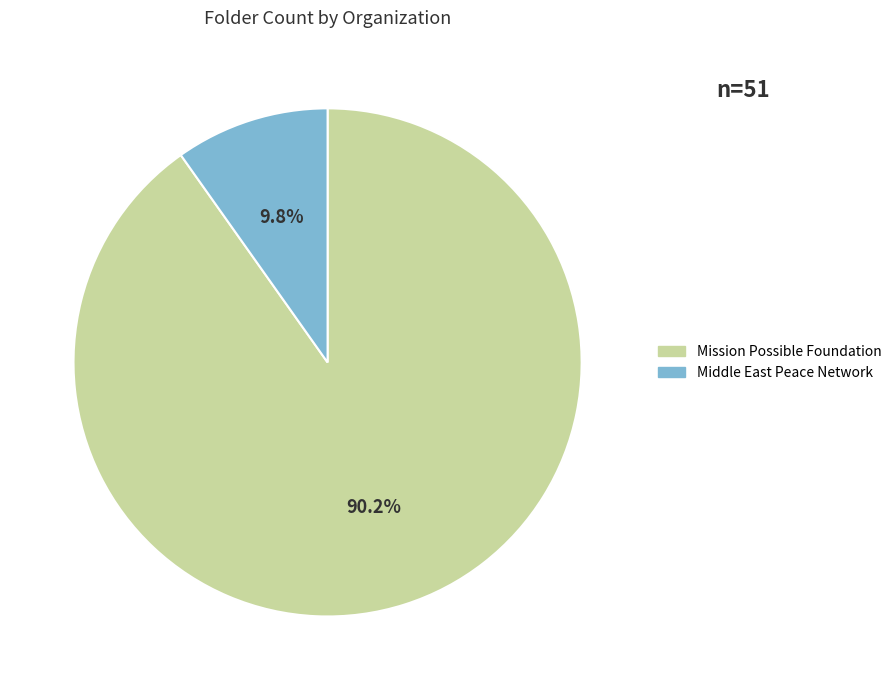

To the nearest percent, what percentage of the pie is Middle East Peace Network?

10%